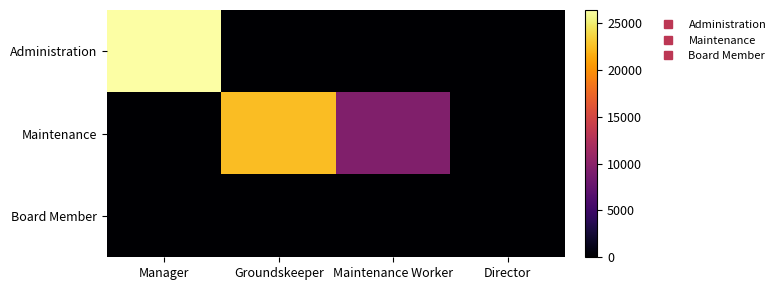

Which label corresponds to the largest value in the chart?

Manager